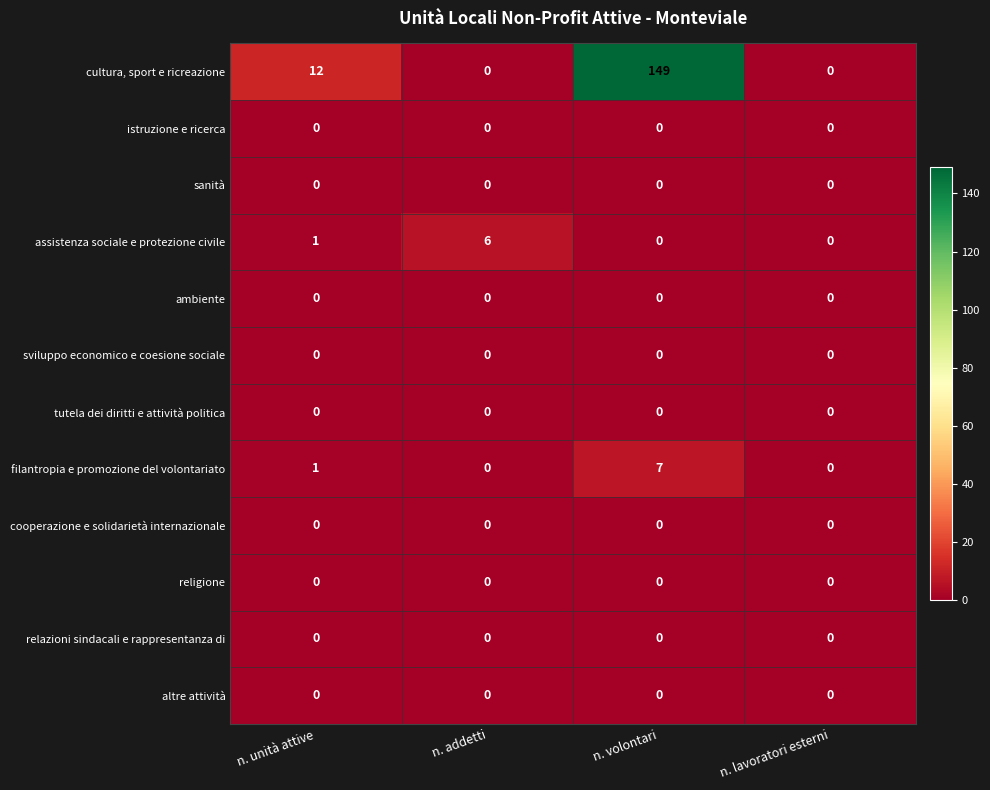

The value of assistenza sociale e protezione civile at n. volontari is -4. True or false?

False